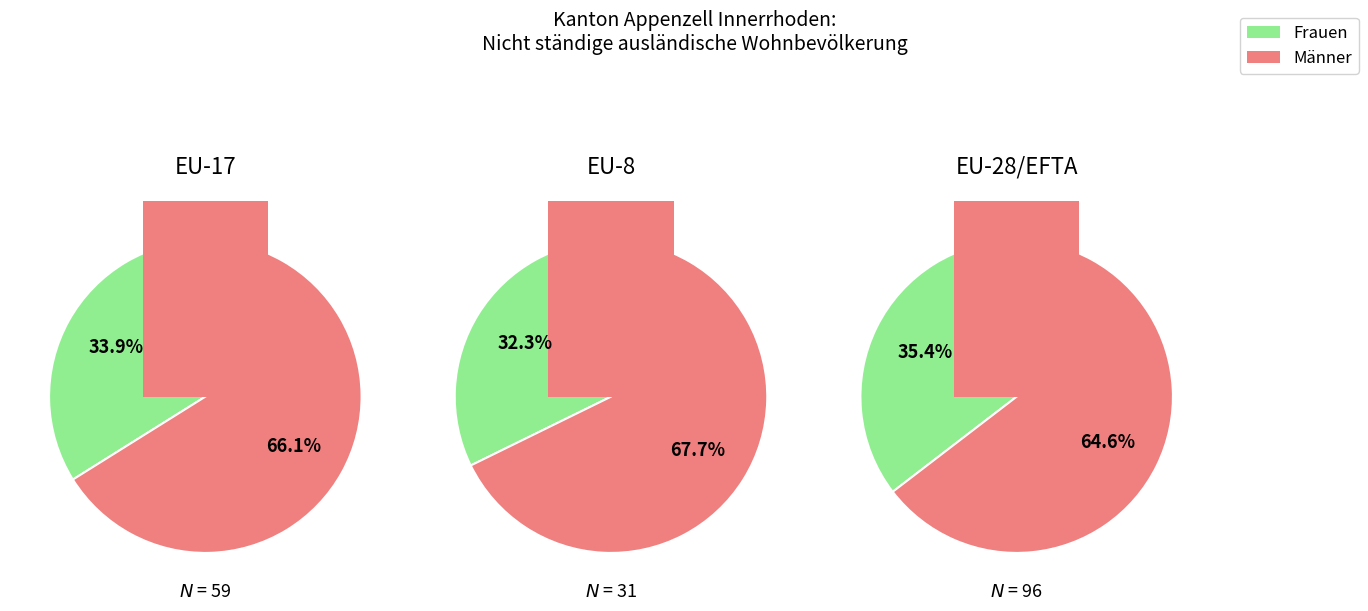

At EU-17, list the series in order from largest to smallest.

Männer, Frauen